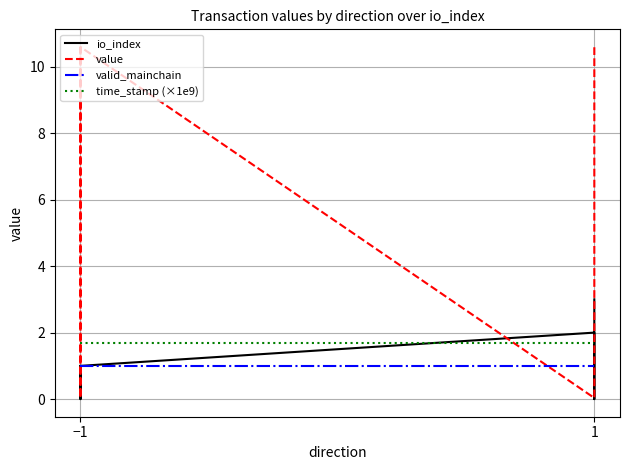

Between 4 and 7, which series saw the biggest shift?

value